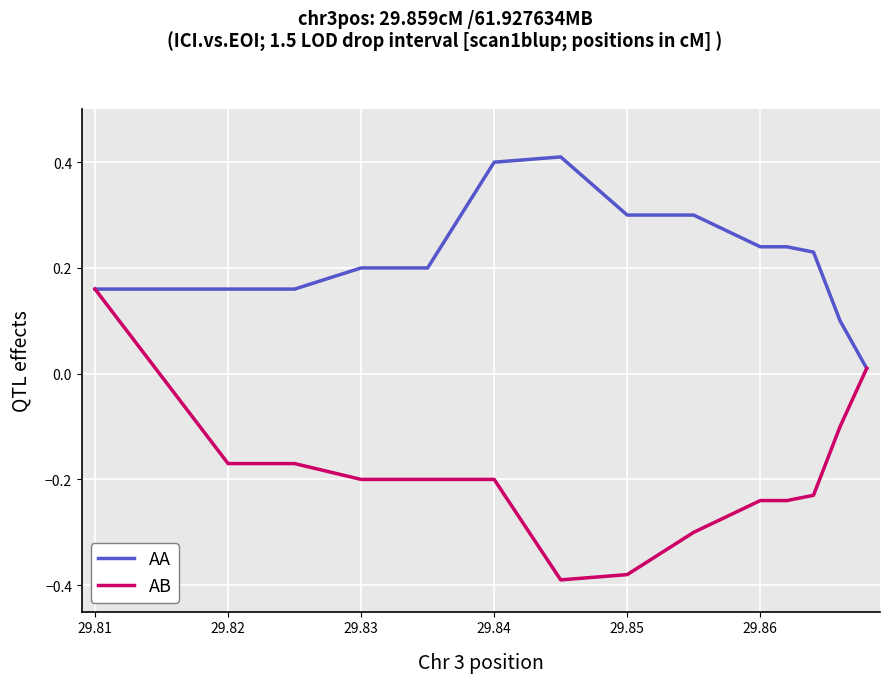

How many lines are shown in the chart?

2